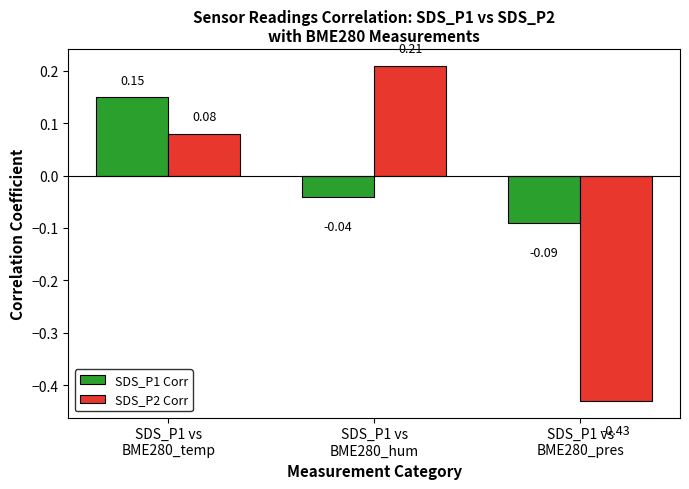

What is the difference between the maximum and minimum values in the SDS_P2 Corr series?

0.6